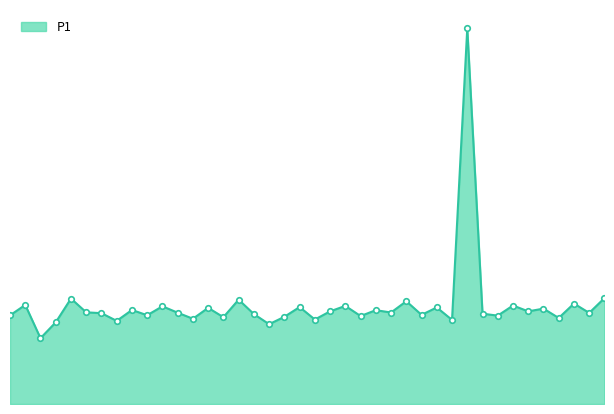

Is it true that the value at 9 is 22.8?

True